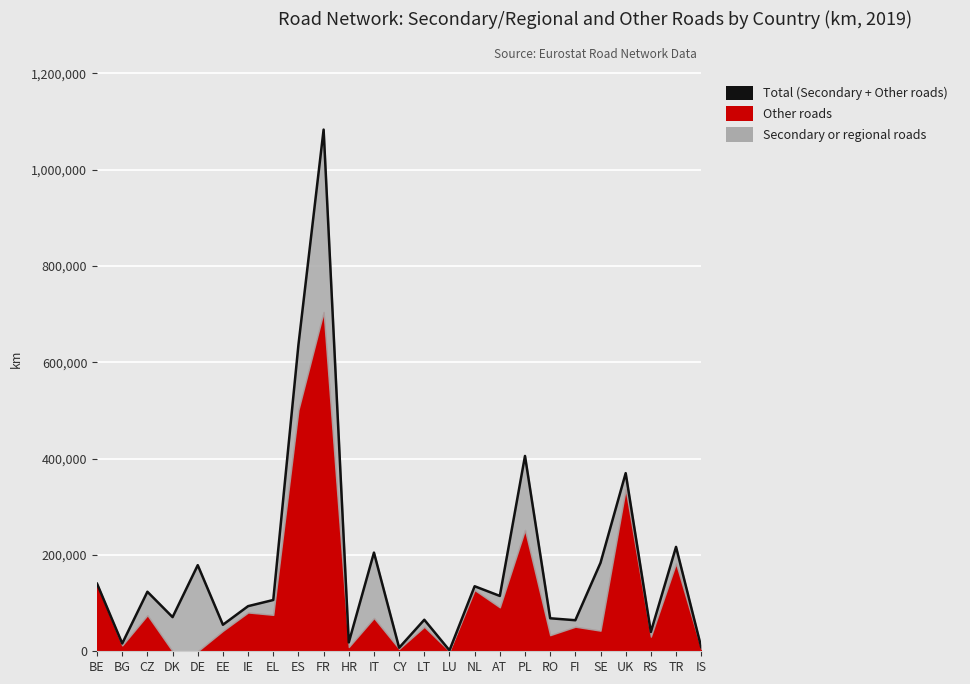

Reading left to right, list all the values displayed in this chart.

140218	16189	123585	70900	178751	55056	93668	106464	636224	1082894	18354	204789	7344	65429	1910	134986	114891	405464	68518	64461	183608	369760	40053	216665	8538